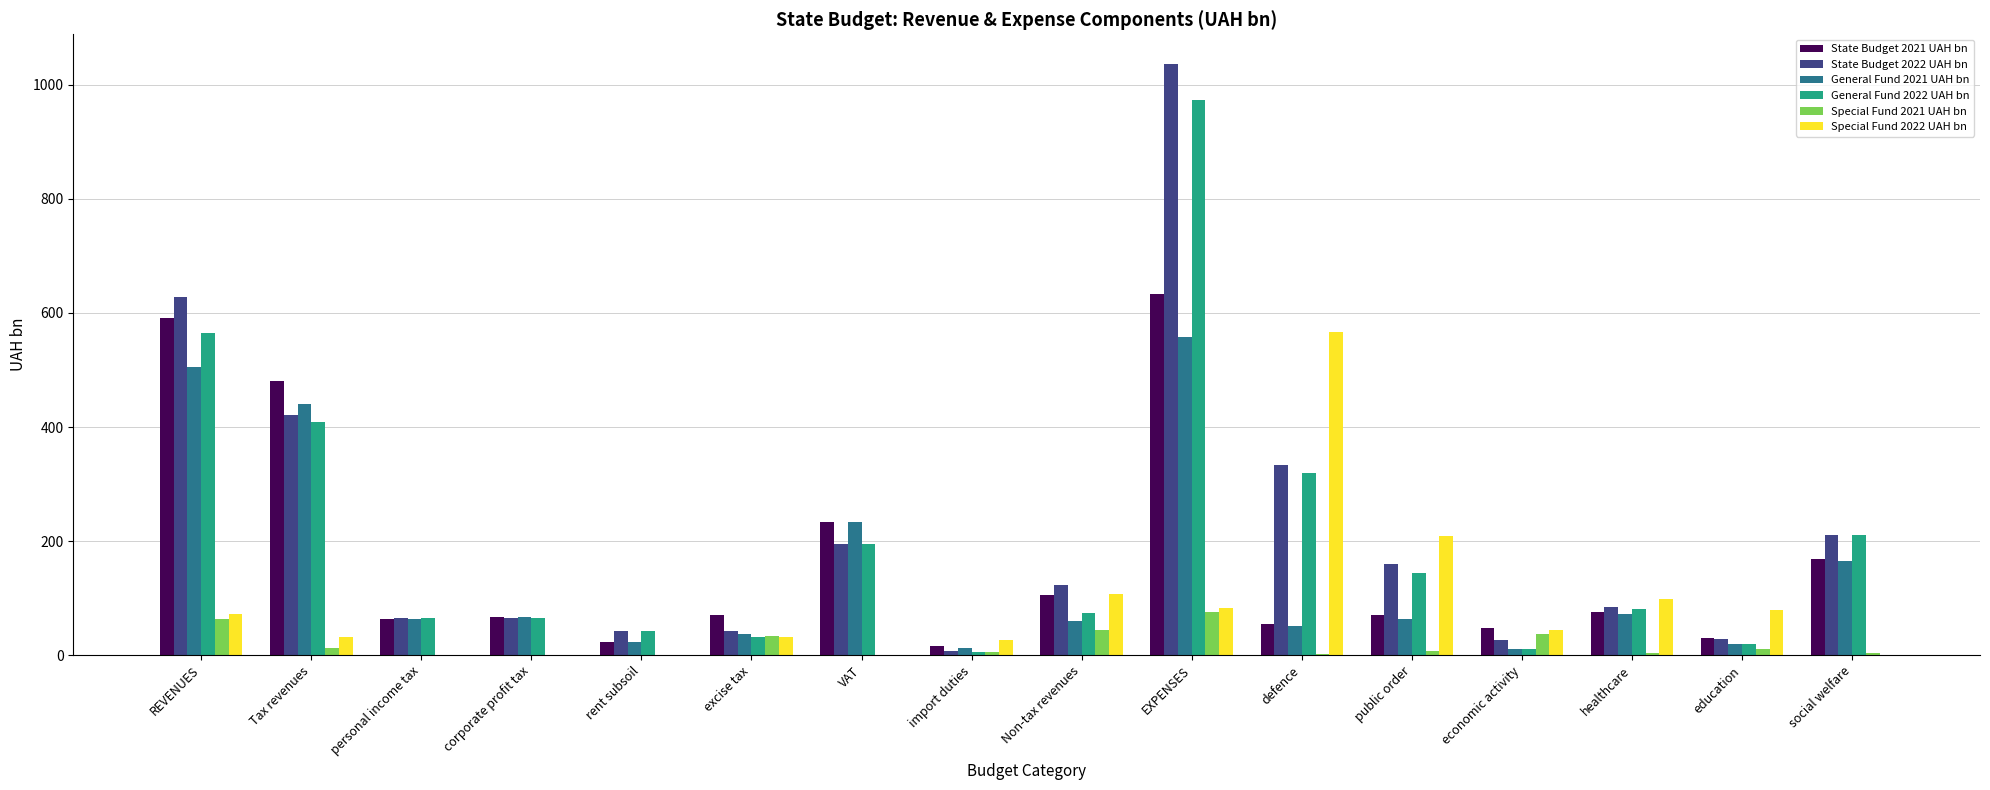

Between economic activity and social welfare, which series saw the biggest shift?

General Fund 2022 UAH bn